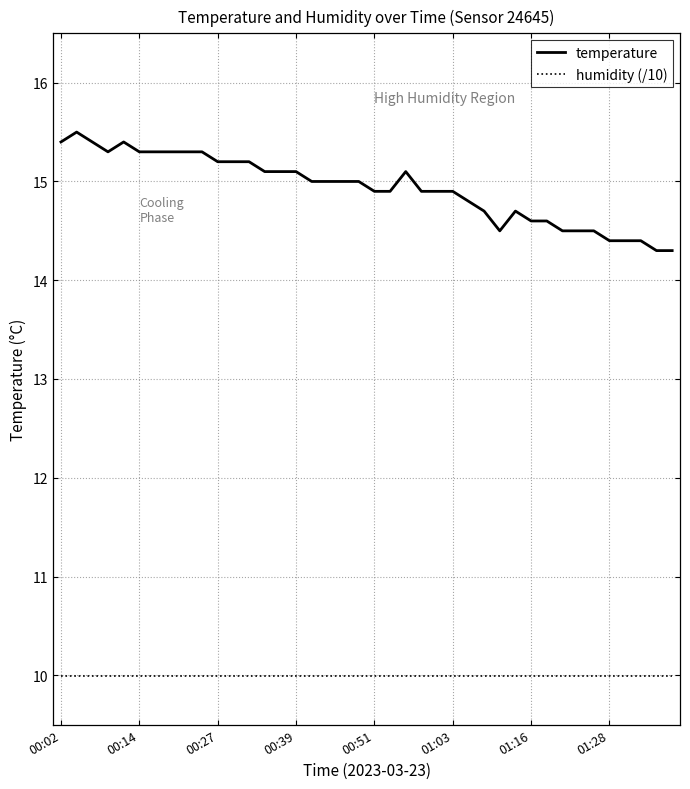

Which series has the widest spread of values?

temperature